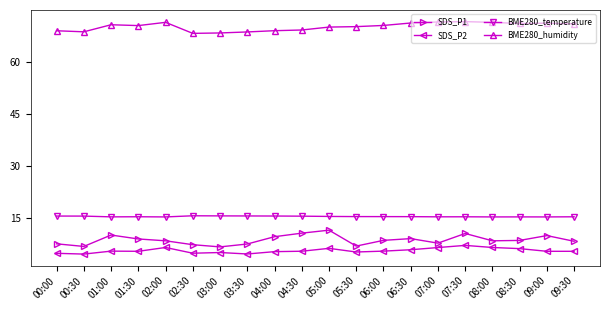

What is the maximum value shown in the chart?

71.6